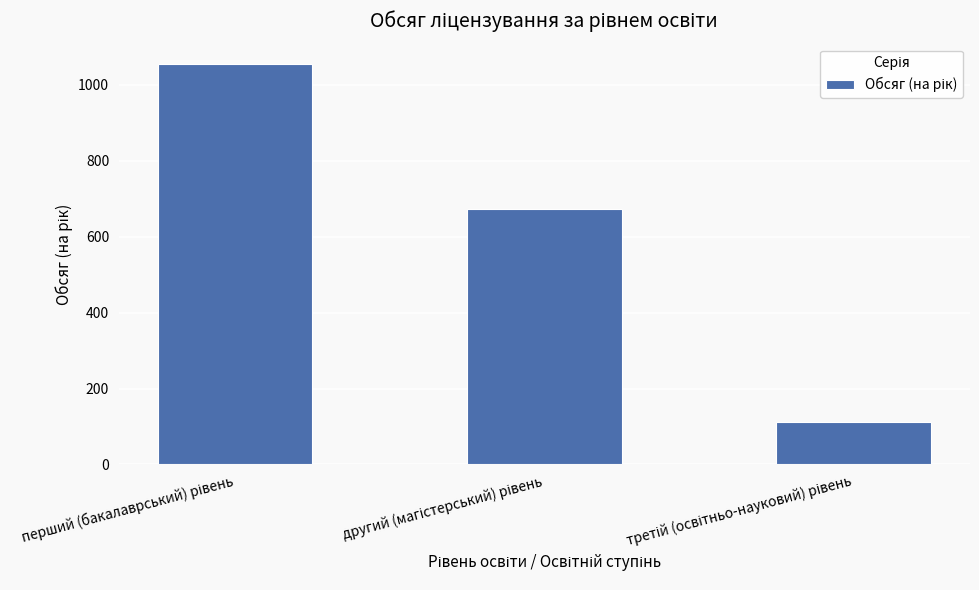

Reading left to right, extract all data points from this chart.

1056	672	111